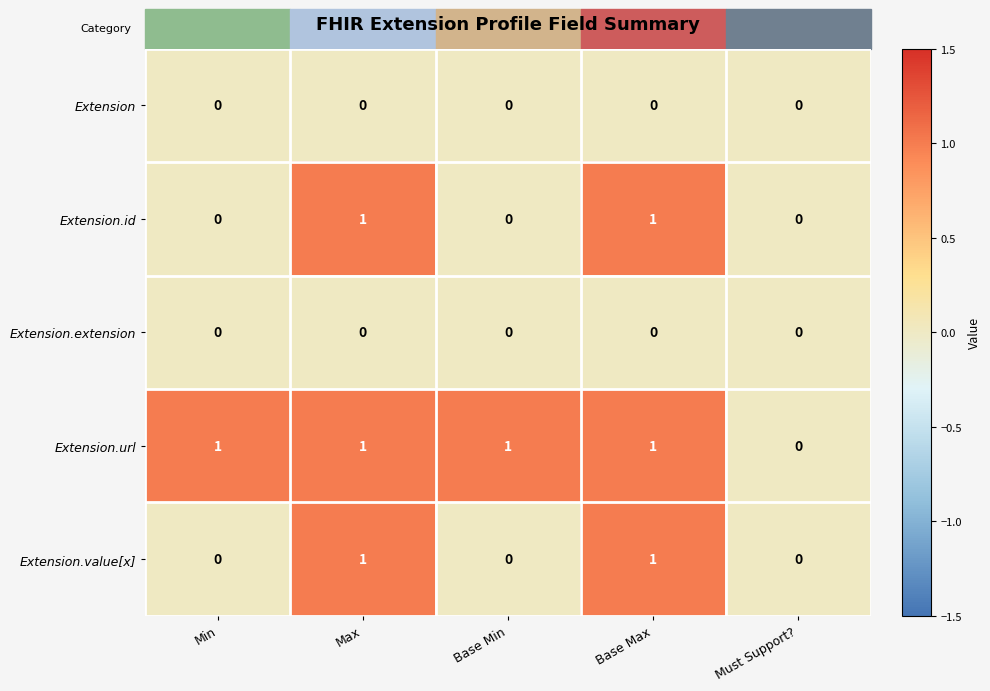

Which category has the lowest value in the Extension.url series?

Must Support?